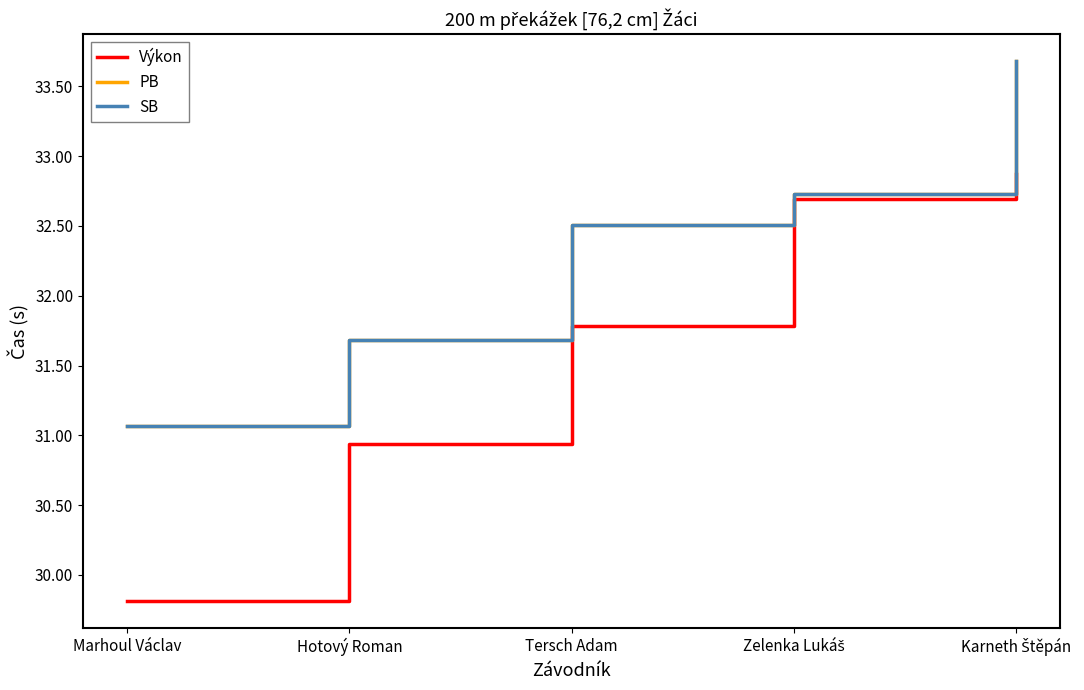

True or false: Výkon has a value of 44.8 at Marhoul Václav.

False